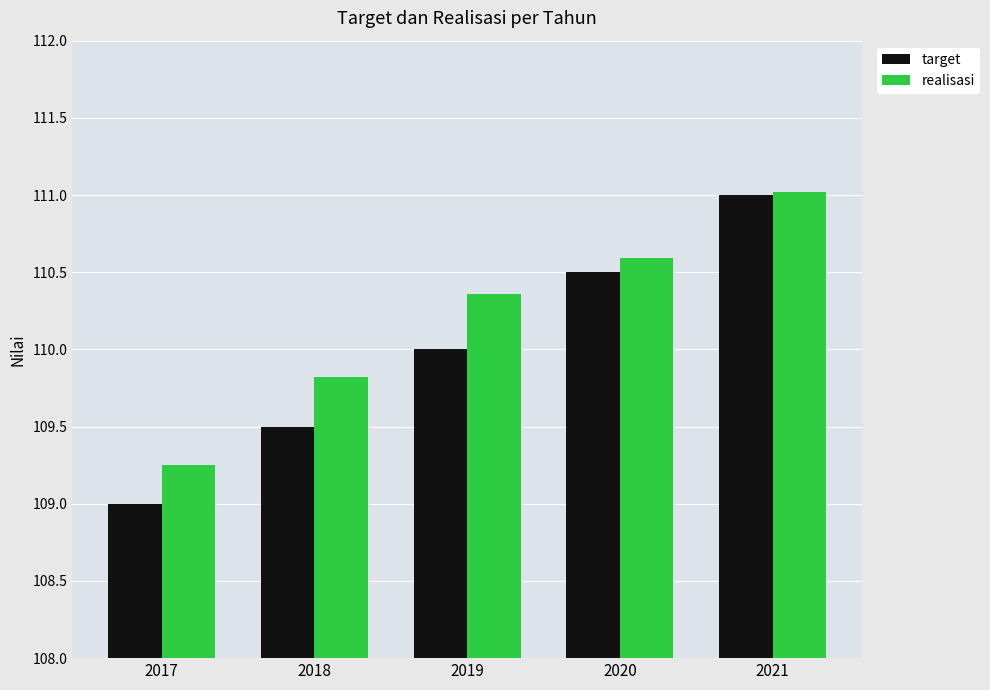

Is the value of realisasi at 2017 greater than the value of target at 2018?

No